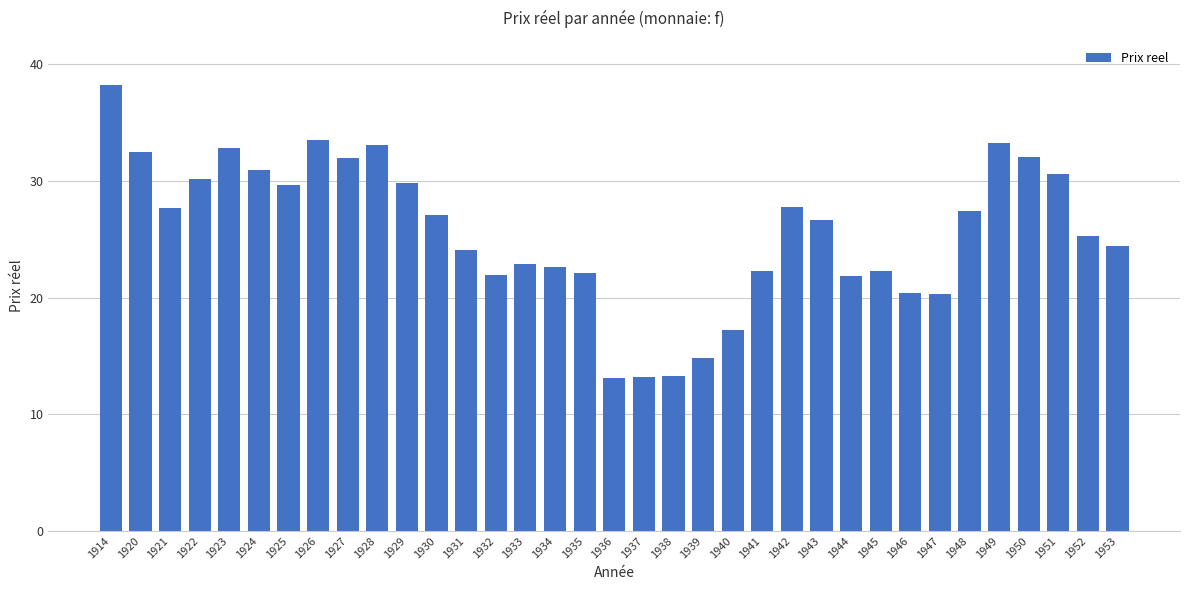

What is the change in value from 1923 to 1929?

-3.0